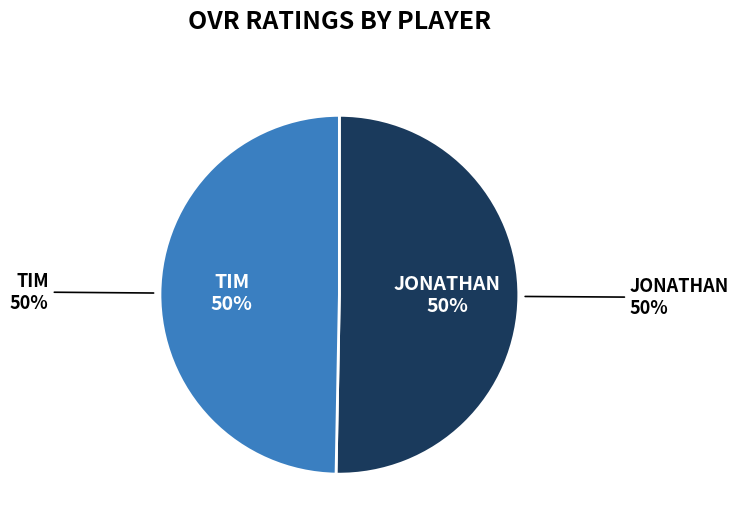

Which category has the smallest portion of the pie?

Tim